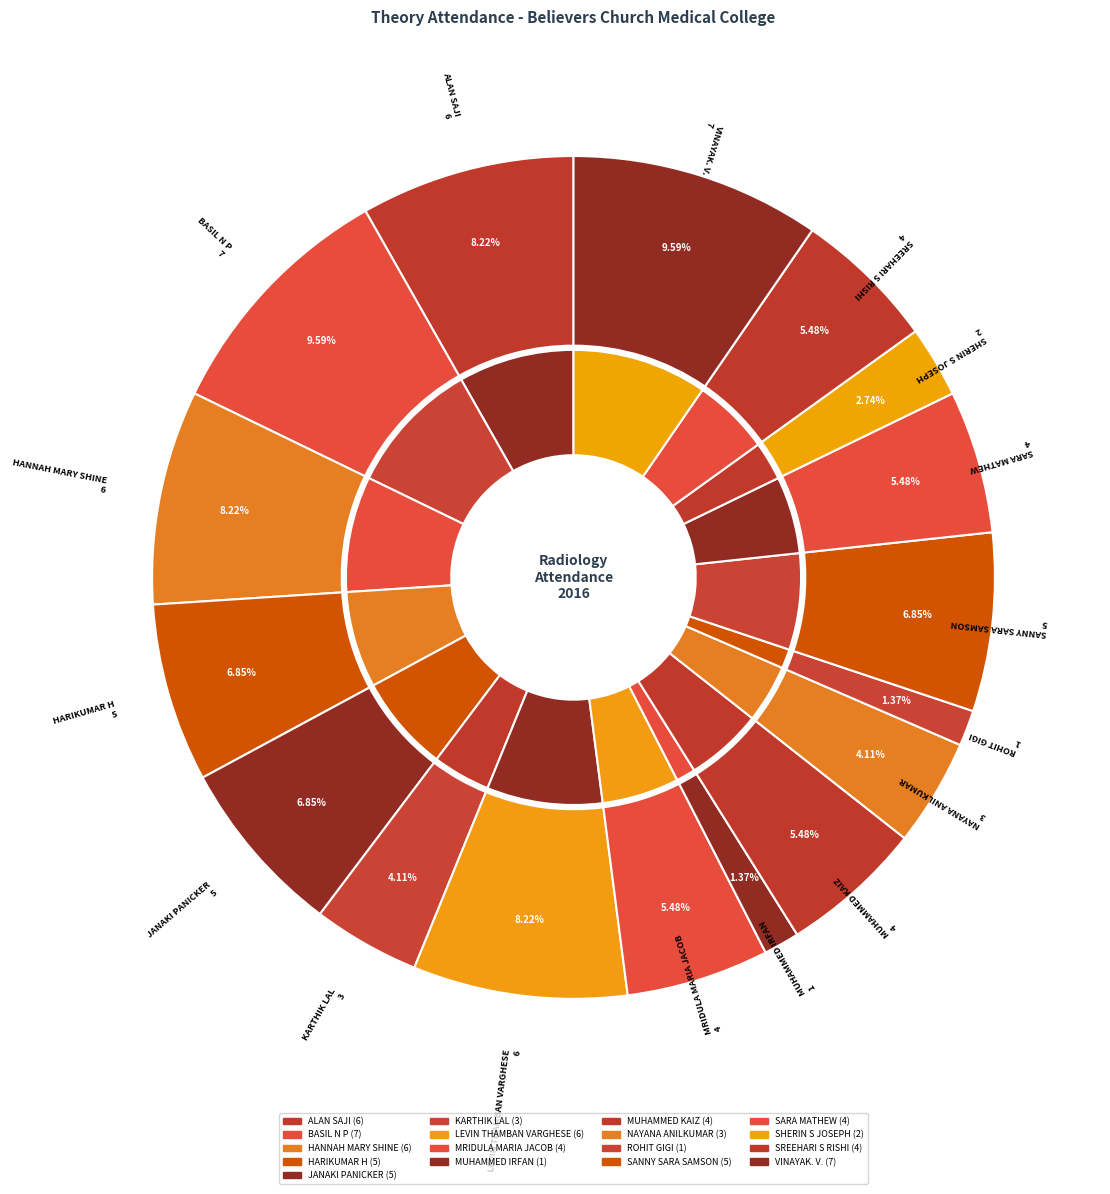

How many segments does this pie chart have?

17